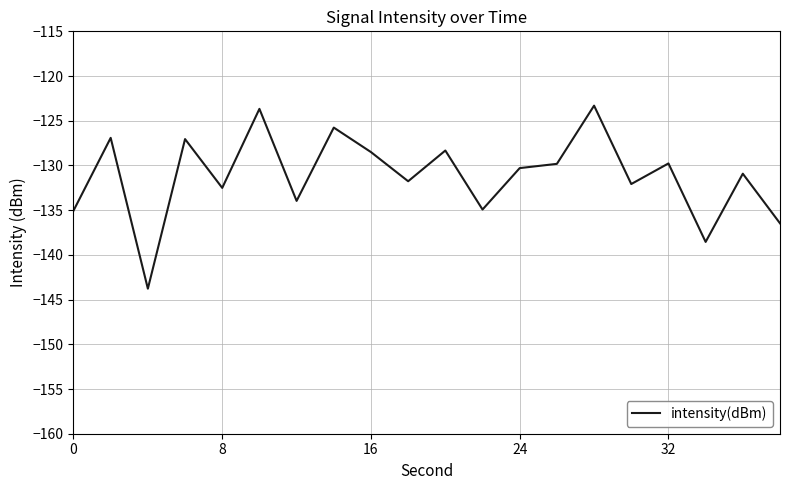

What is the greatest value displayed?

-123.3